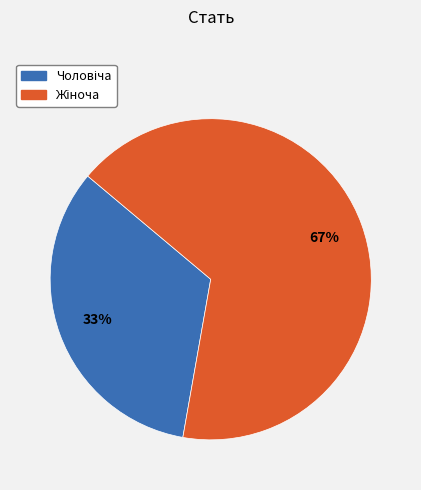

To the nearest percent, what is the average slice percentage?

50%